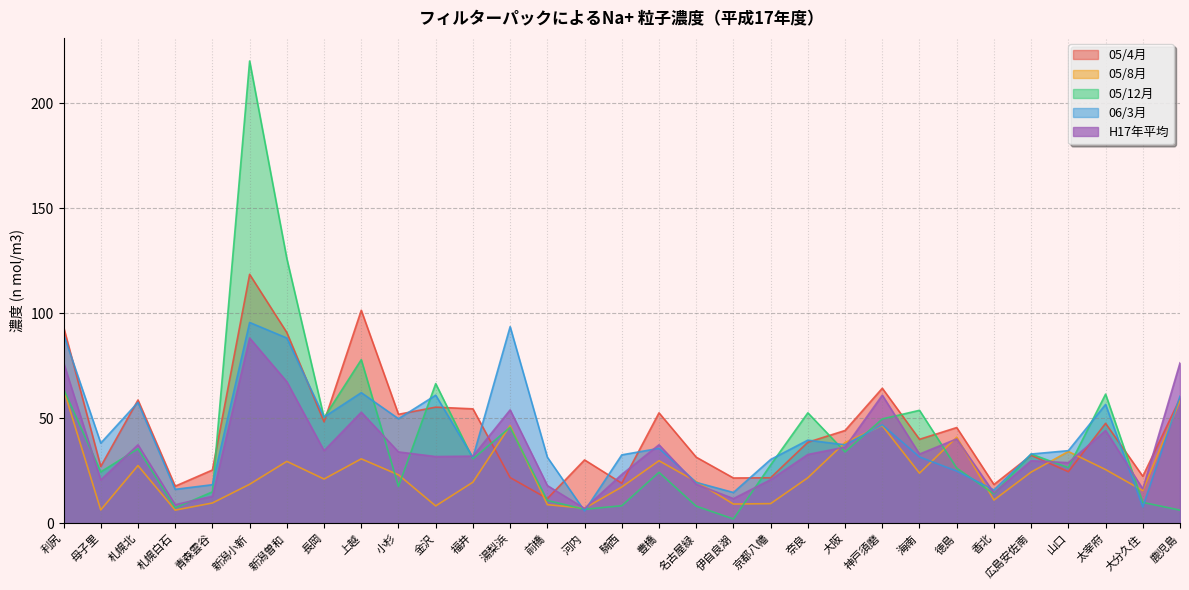

At which category does 05/8月 reach its first local peak?

札幌北